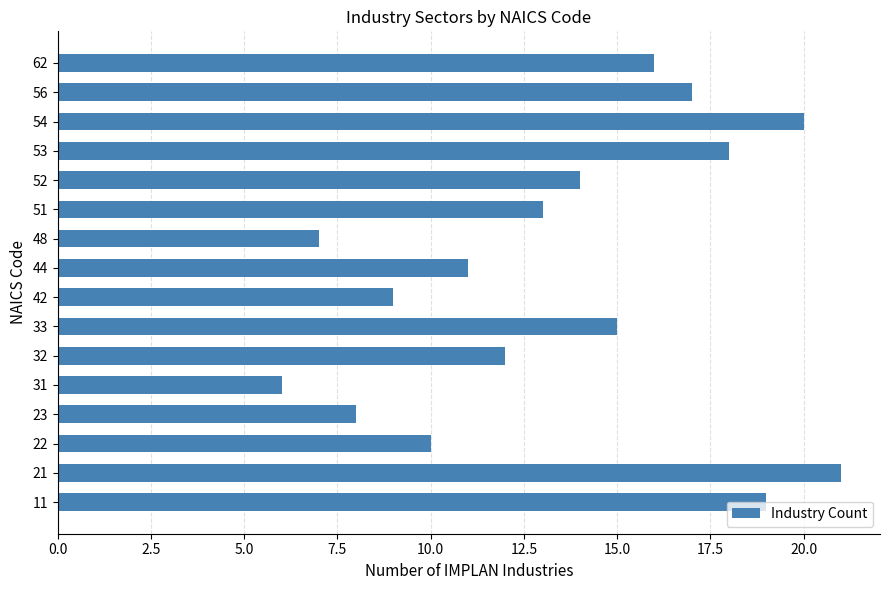

Which has a higher value, 32 or 48?

32